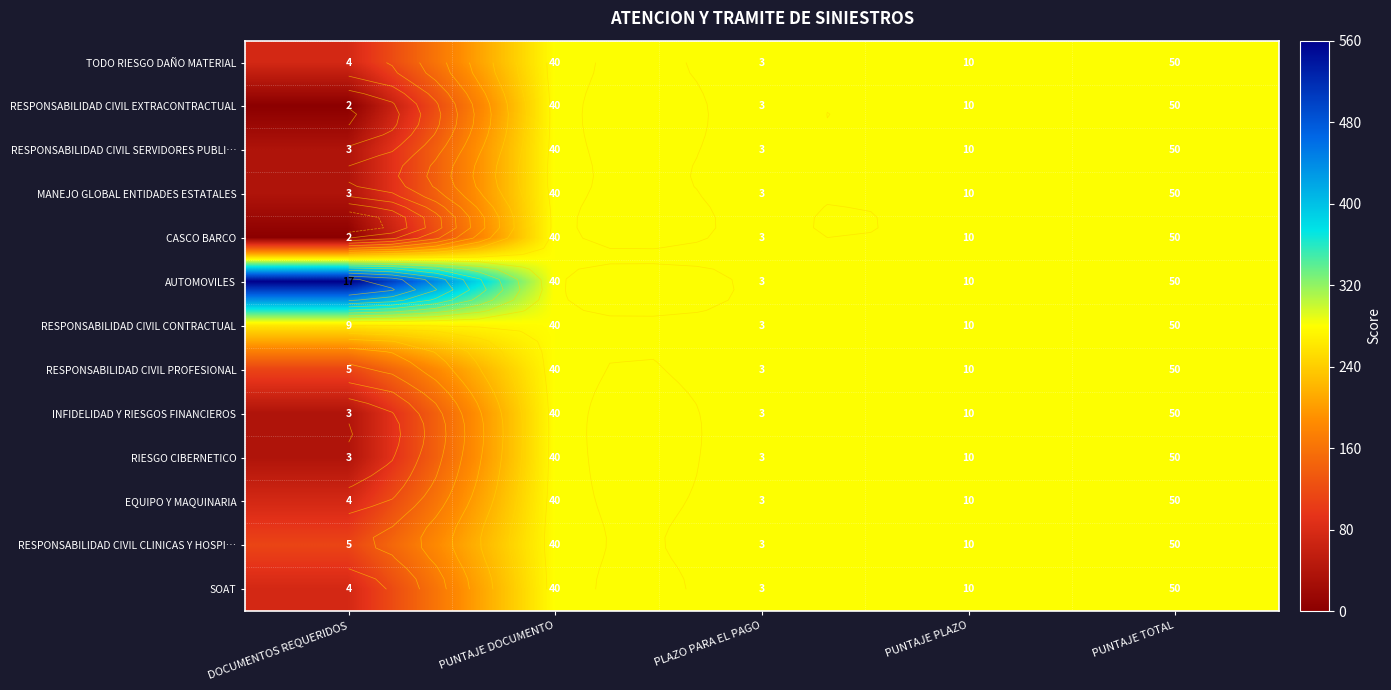

Where is AUTOMOVILES nearest to the value 420?

DOCUMENTOS REQUERIDOS